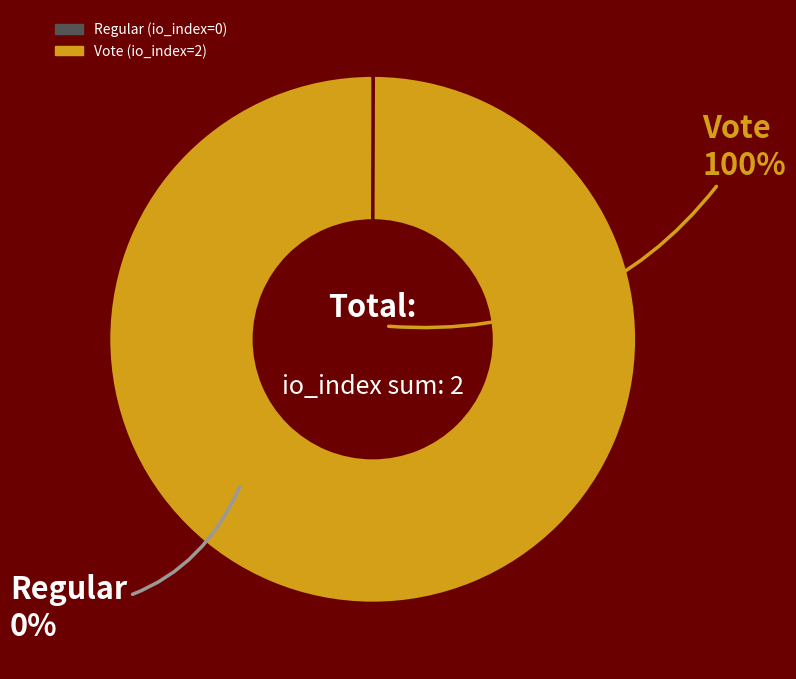

Which slice is the largest?

Vote